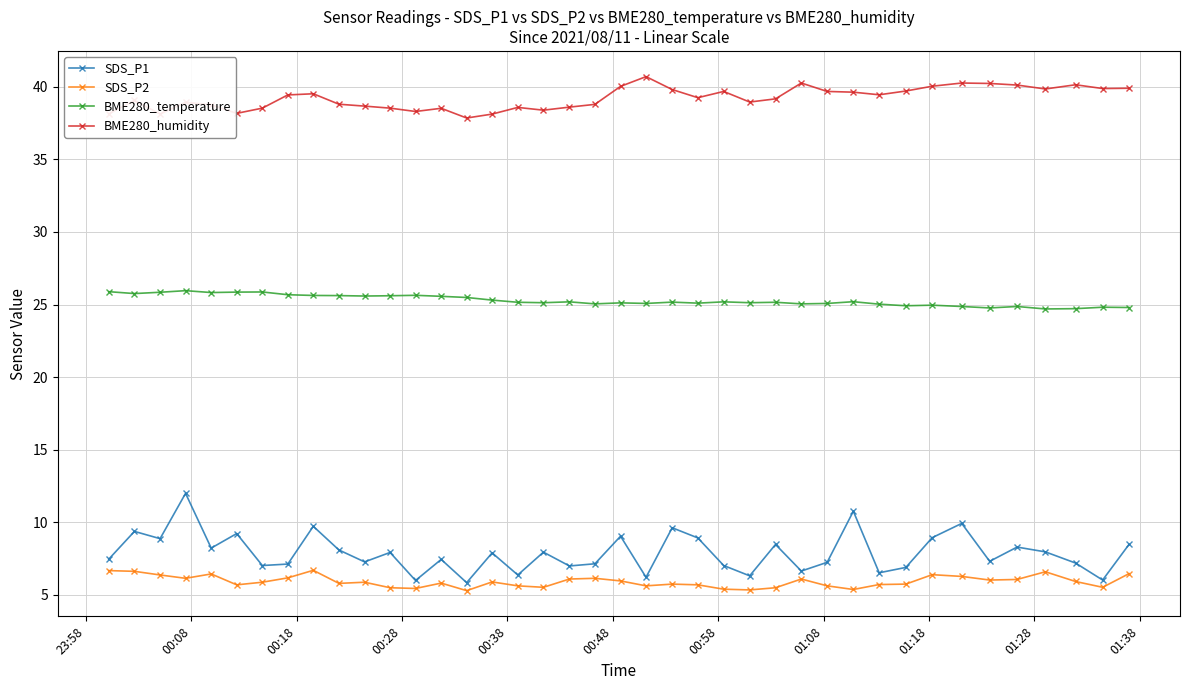

True or false: BME280_humidity has more than 2 points higher than both neighbors.

True